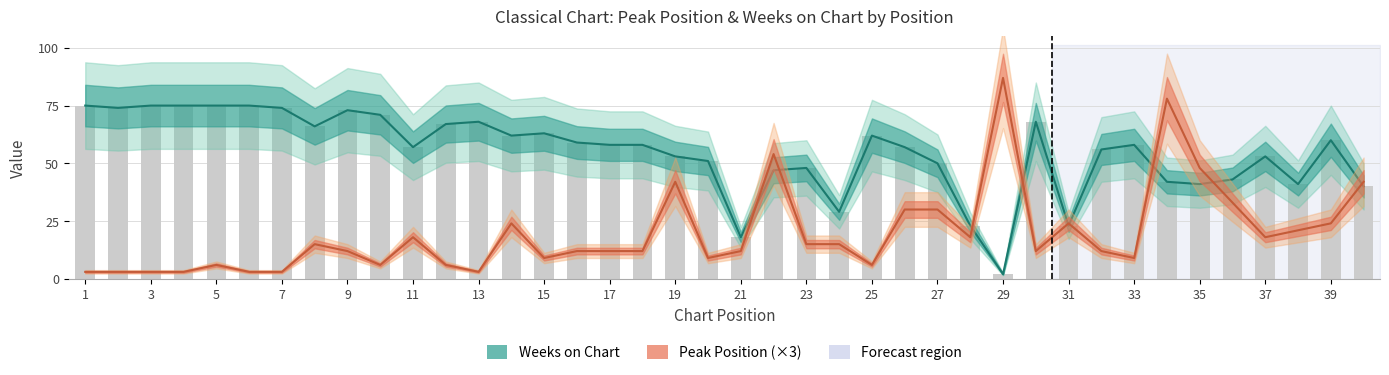

The Weeks on Chart series shows 101 at 25. True or false?

False